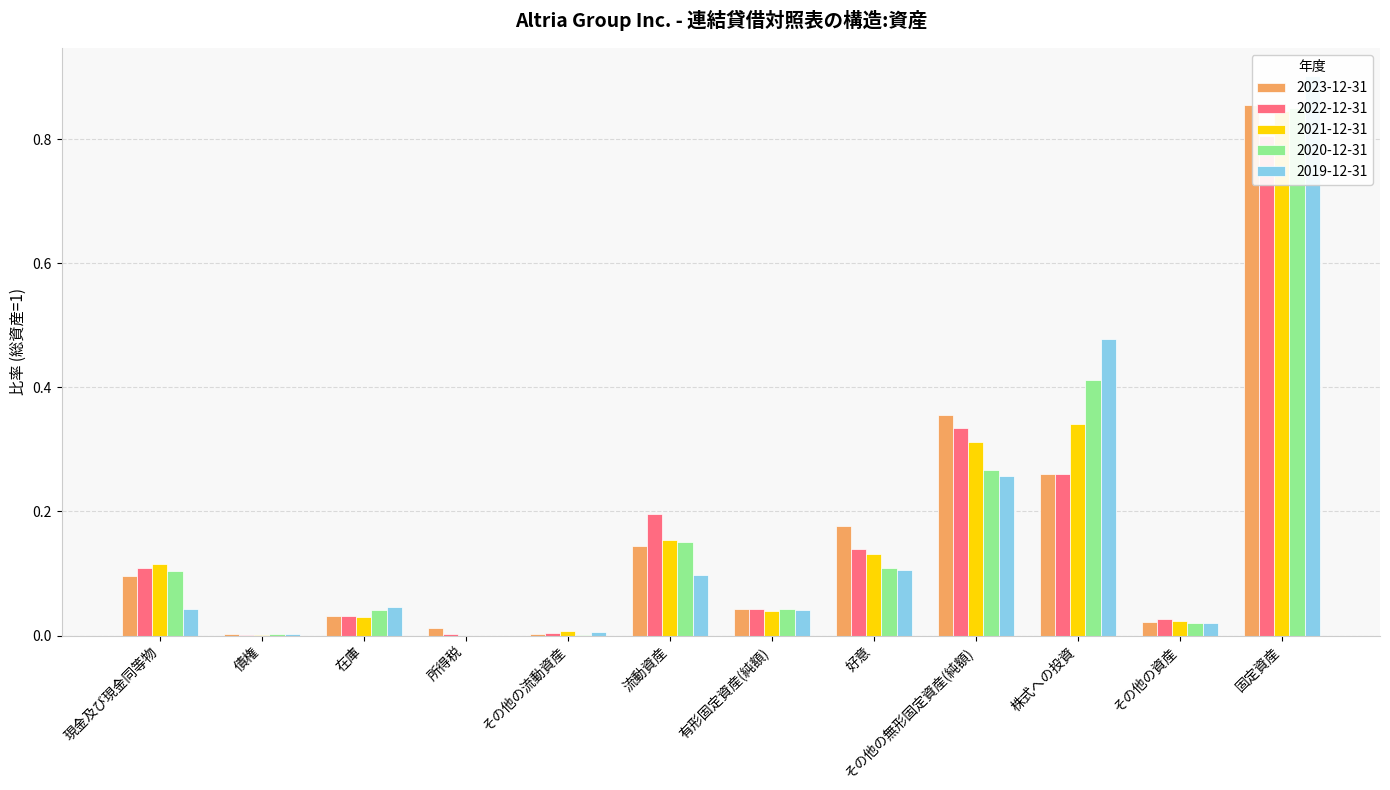

Reading left to right, what are all the values shown in this chart?

2023-12-31: 0.1	0.0	0.0	0.0	0.0	0.1	0.0	0.2	0.4	0.3	0.0	0.9
2022-12-31: 0.1	0.0	0.0	0.0	0.0	0.2	0.0	0.1	0.3	0.3	0.0	0.8
2021-12-31: 0.1	0.0	0.0	0.0	0.0	0.2	0.0	0.1	0.3	0.3	0.0	0.8
2020-12-31: 0.1	0.0	0.0	0.0	0.0	0.2	0.0	0.1	0.3	0.4	0.0	0.8
2019-12-31: 0.0	0.0	0.0	0.0	0.0	0.1	0.0	0.1	0.3	0.5	0.0	0.9